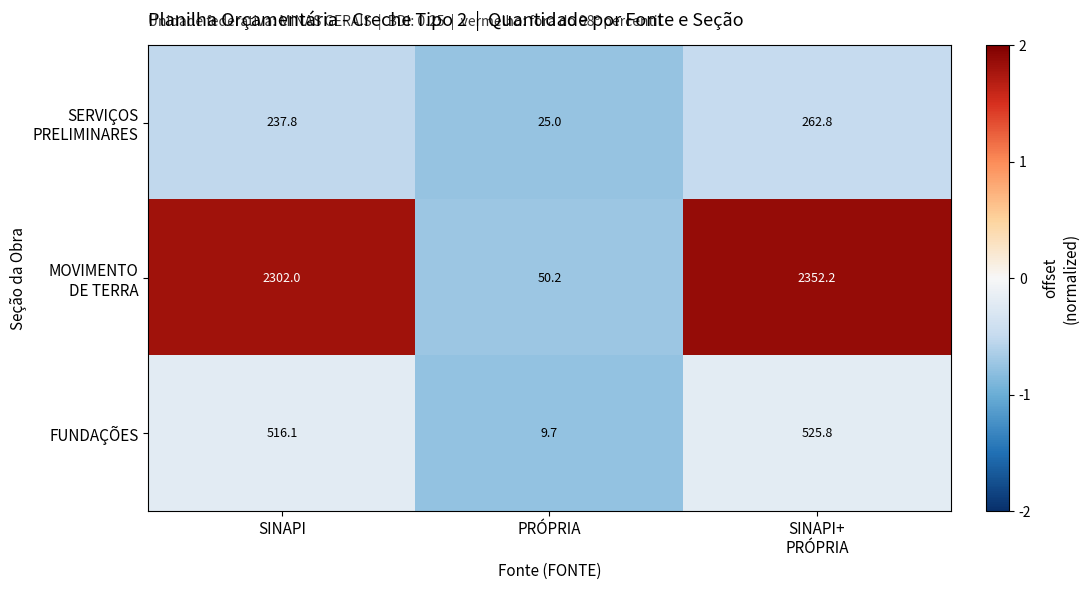

The value of FUNDAÇÕES at SINAPI is 288.9. True or false?

False